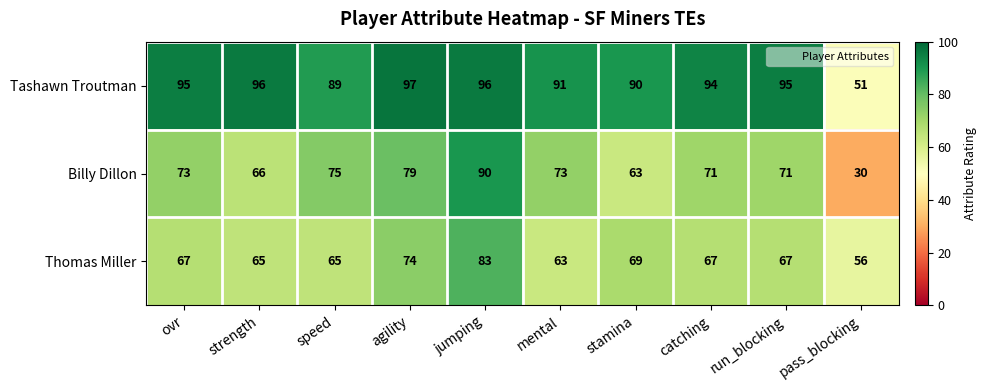

What is the difference between the highest and lowest values at strength?

31